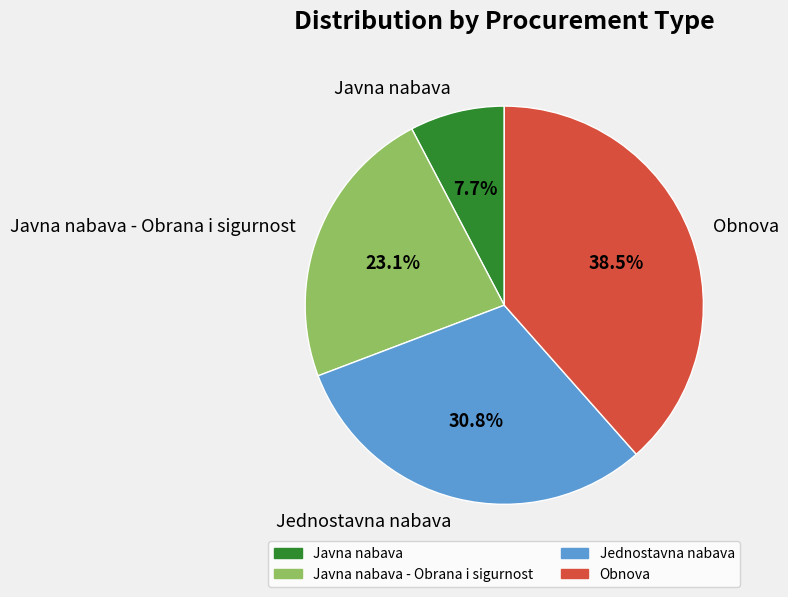

To the nearest percent, what is the difference between the Javna nabava - Obrana i sigurnost and Javna nabava slice percentages?

15%